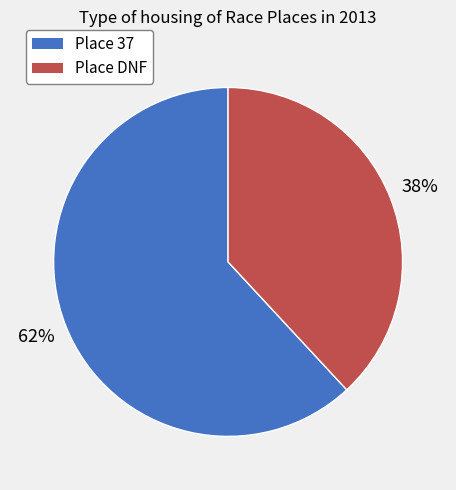

What percentage is the Place 37 slice, to the nearest percent?

62%